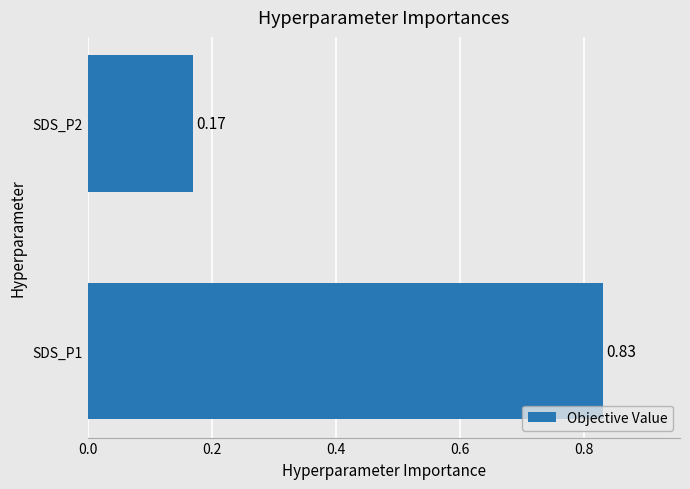

How many bars are there in total?

2